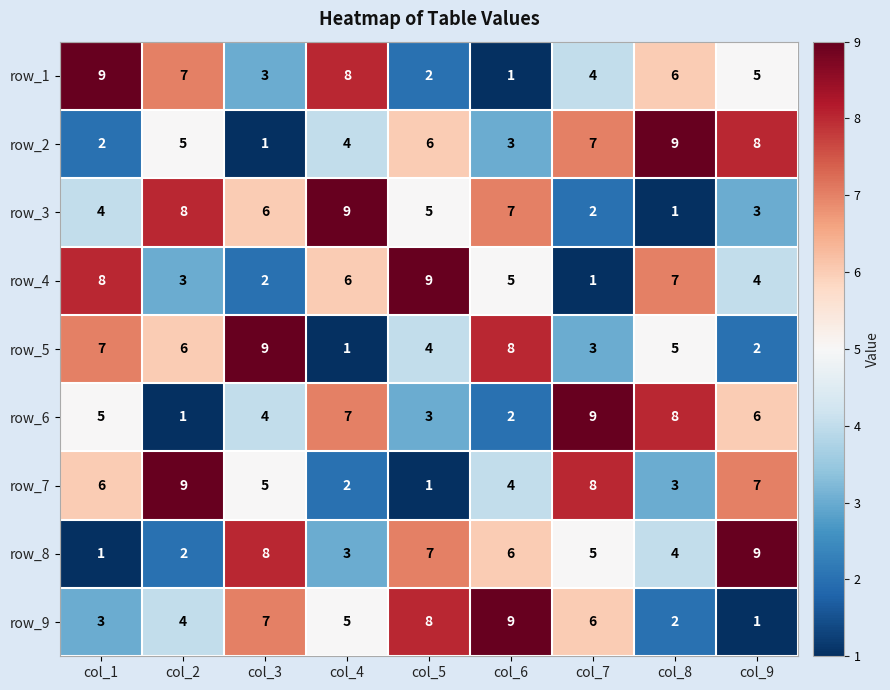

Between col_7 and col_9, which series saw the biggest shift?

row_9